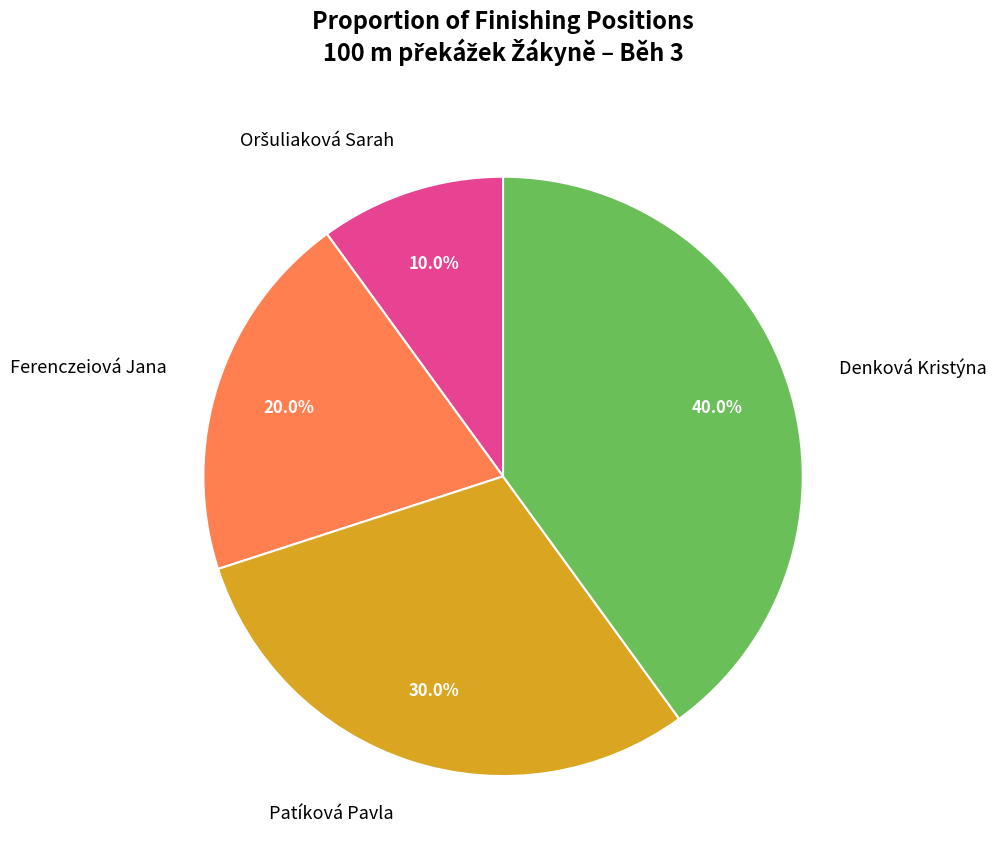

How many segments does this pie chart have?

4